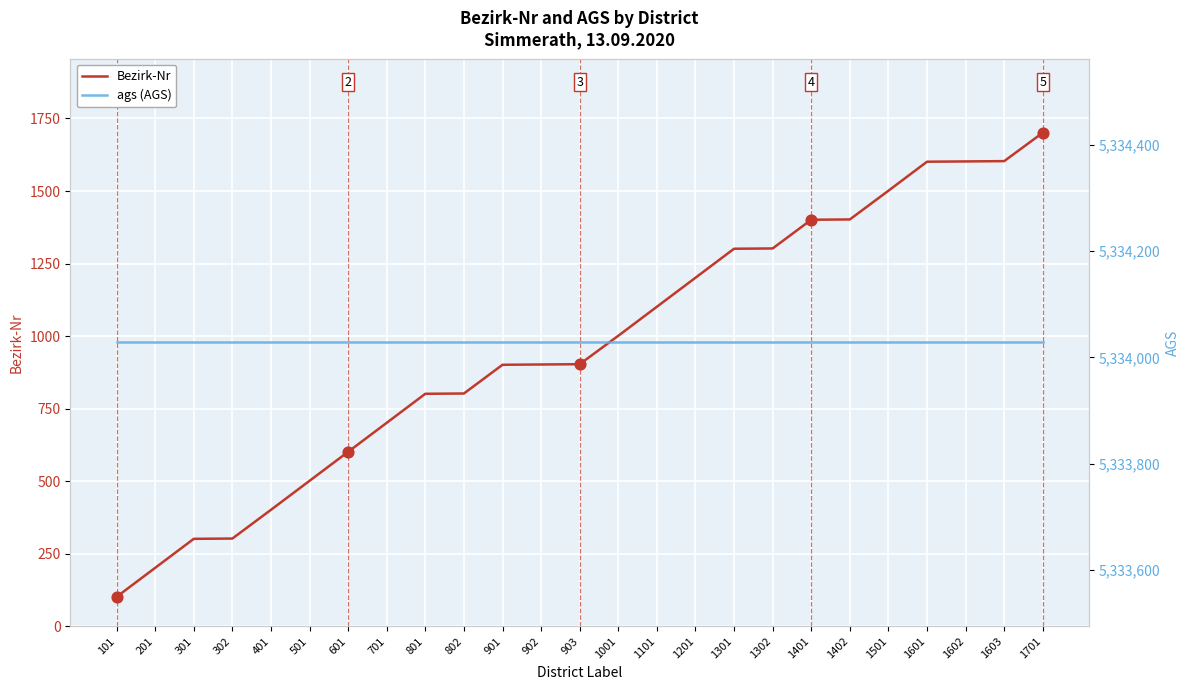

Is the value of Bezirk-Nr at 1101 greater than the value of ags (AGS) at 1401?

No